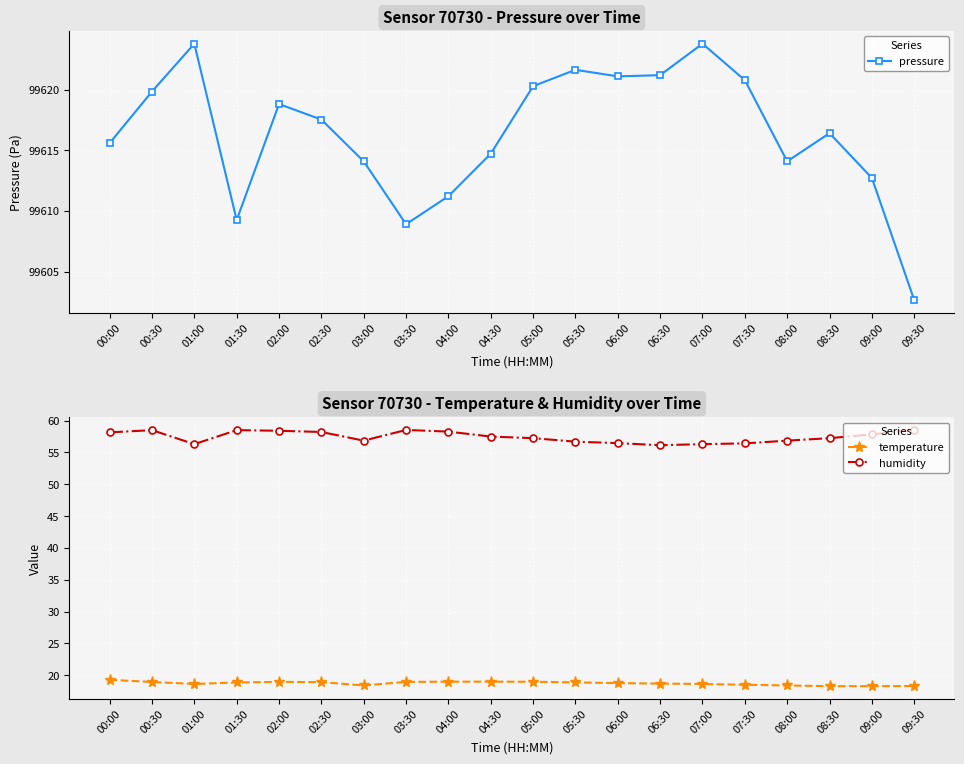

Is the value of temperature at 04:30 greater than the value of humidity at 09:30?

No